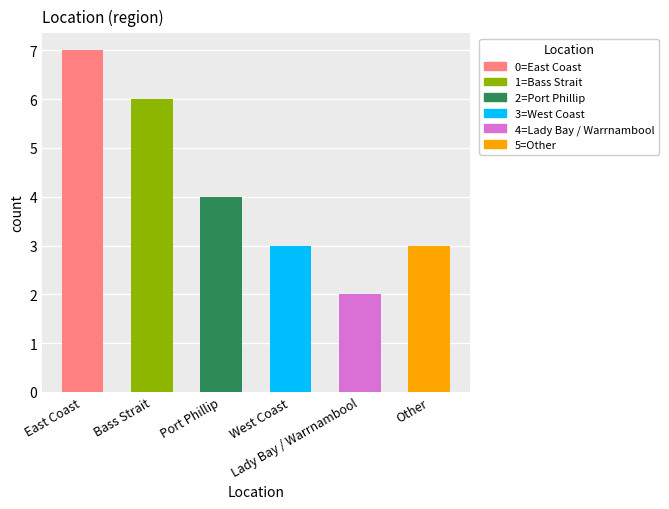

Is it true that the value at West Coast is 3?

True